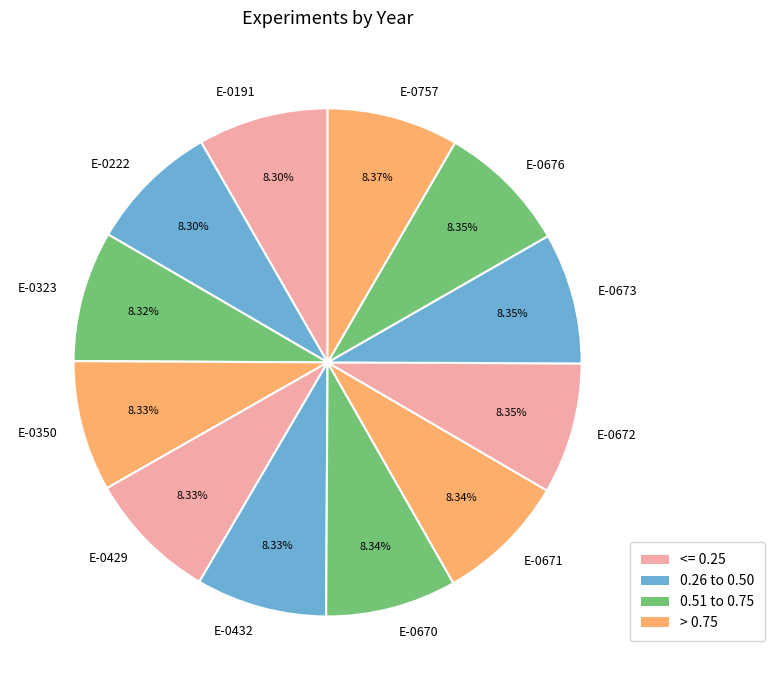

True or false: E-0673 accounts for 8% of the total.

True